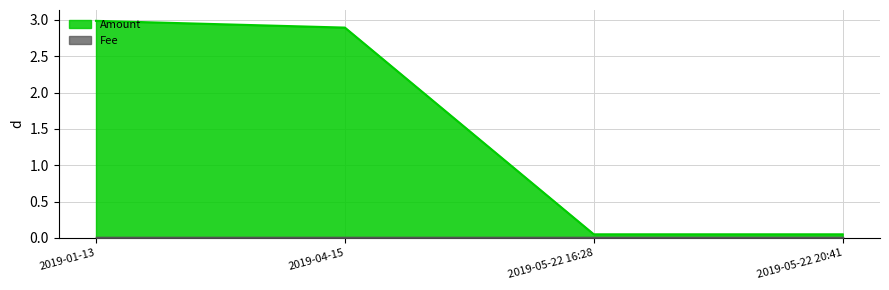

Reading left to right, list all the values displayed in this chart.

2019-01-13=3.0	2019-04-15=2.9	2019-05-22 16:28=0.1	2019-05-22 20:41=0.1